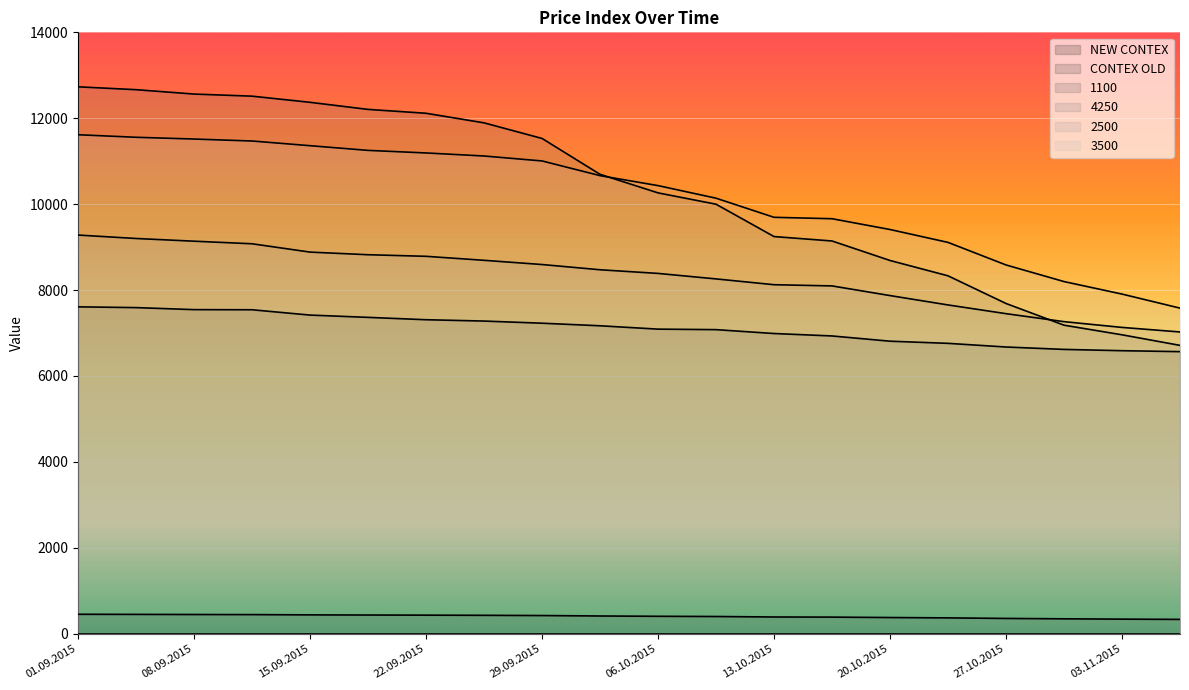

True or false: 2500 has a value of 11518.5 at 06.10.2015.

False